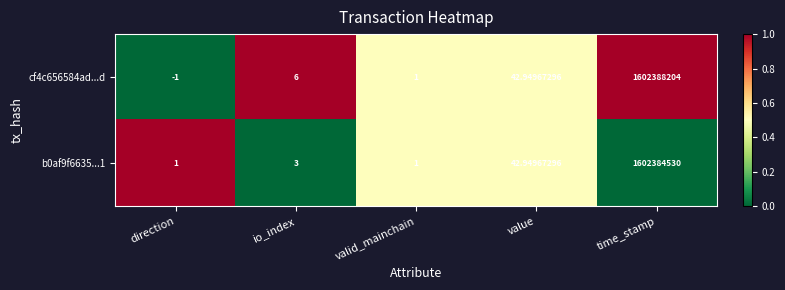

At which label is b0af9f6635...1 closest to 801192265?

value